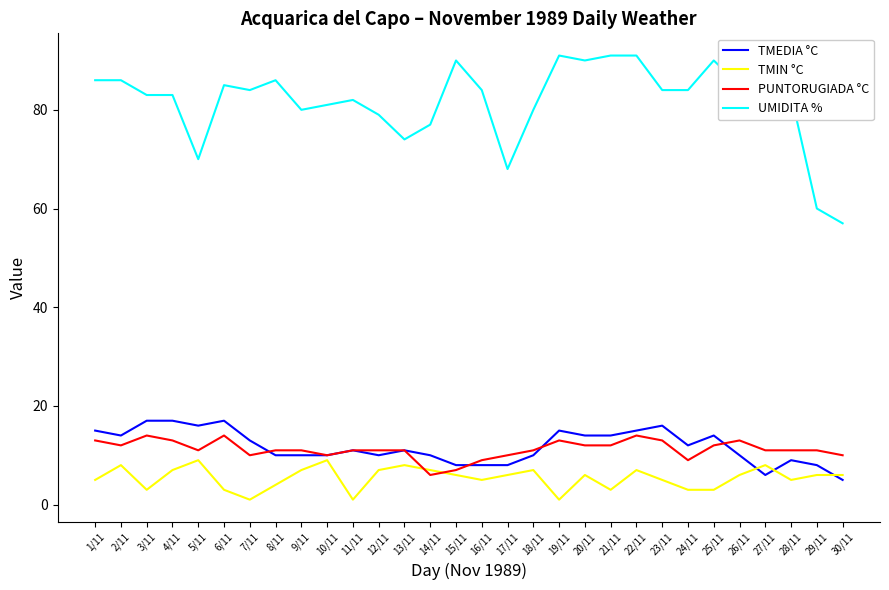

The value of UMIDITA % at 14/11 is 77. True or false?

True